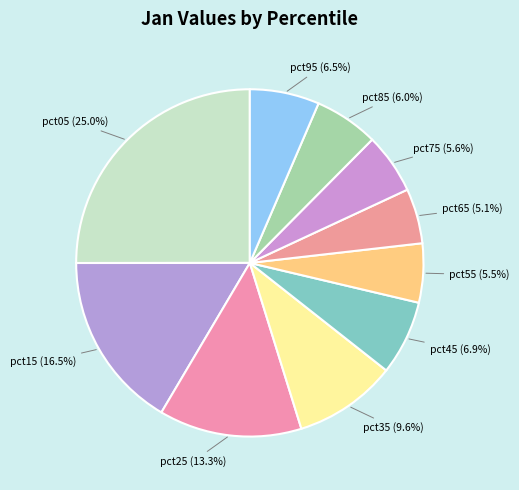

Which slice is the largest?

pct05